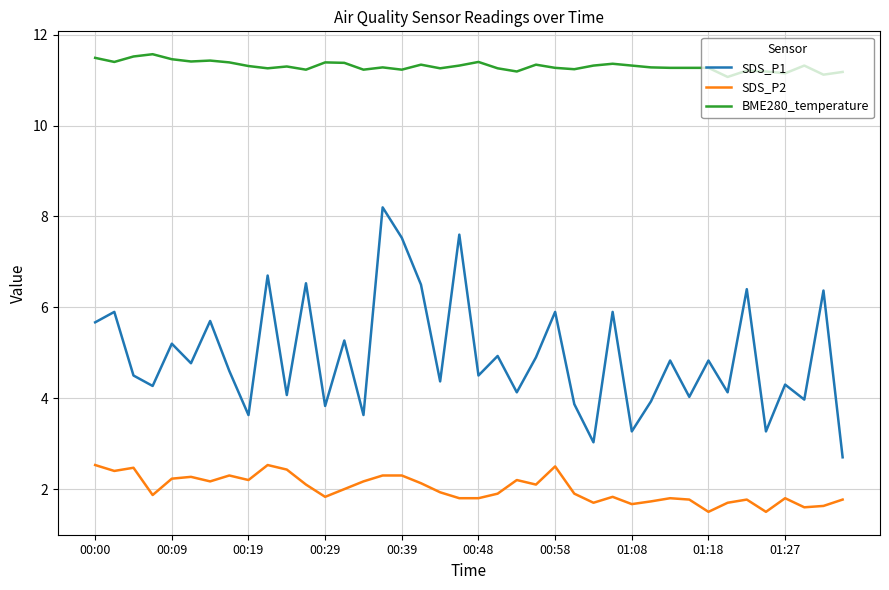

Which series has the largest total across all categories?

BME280_temperature